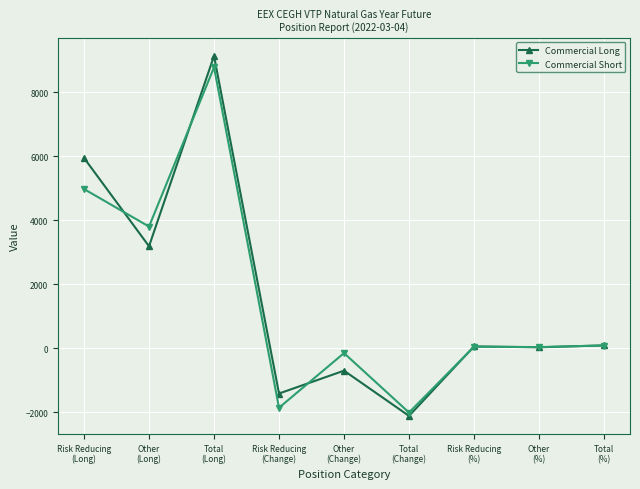

At how many categories does at least one series exceed 602?

3